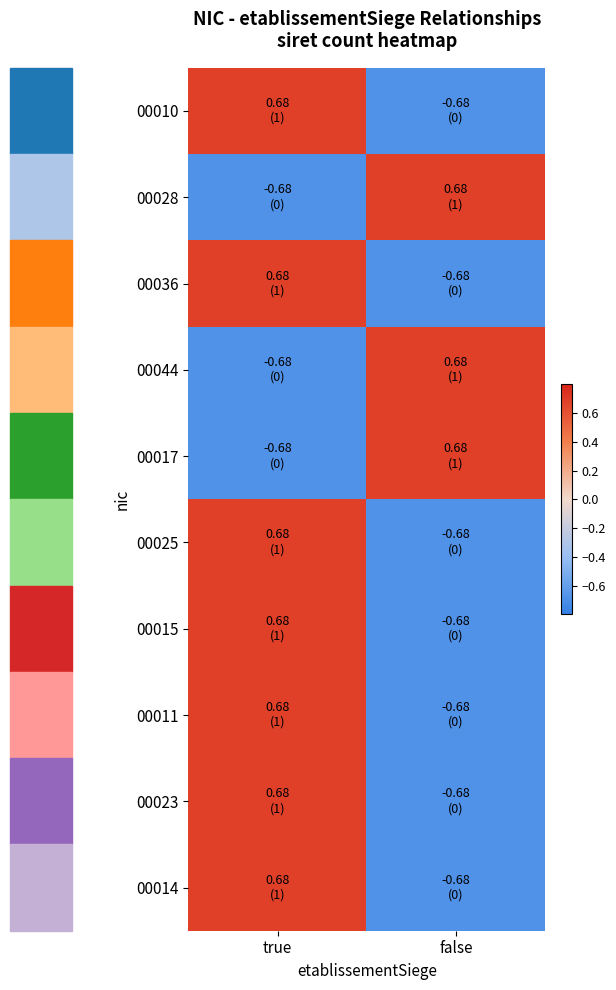

Between false and true, which is larger?

true